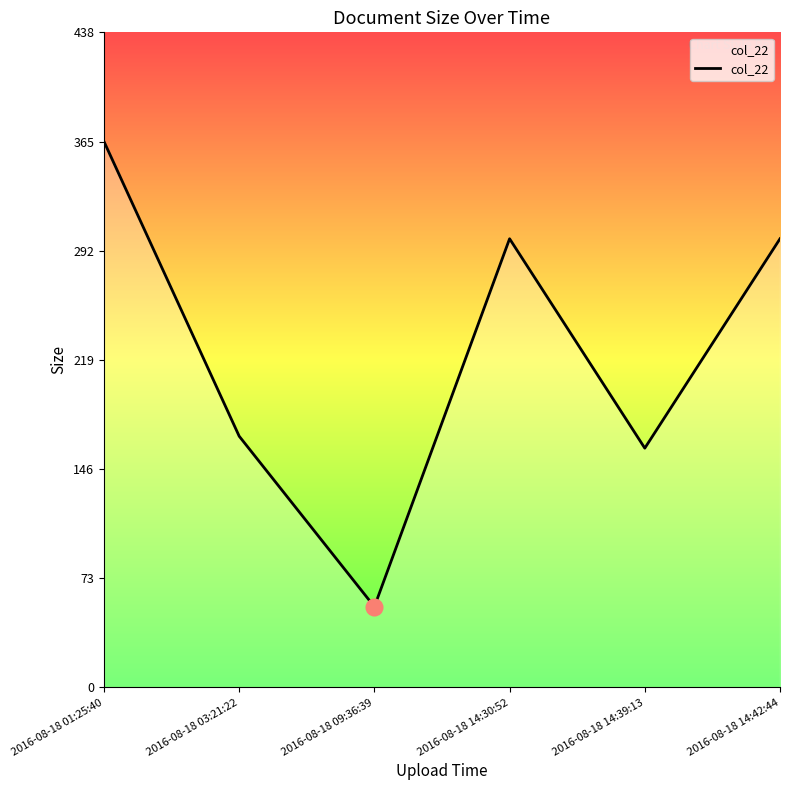

Where is the data nearest to the value 209?

2016-08-18 03:21:22